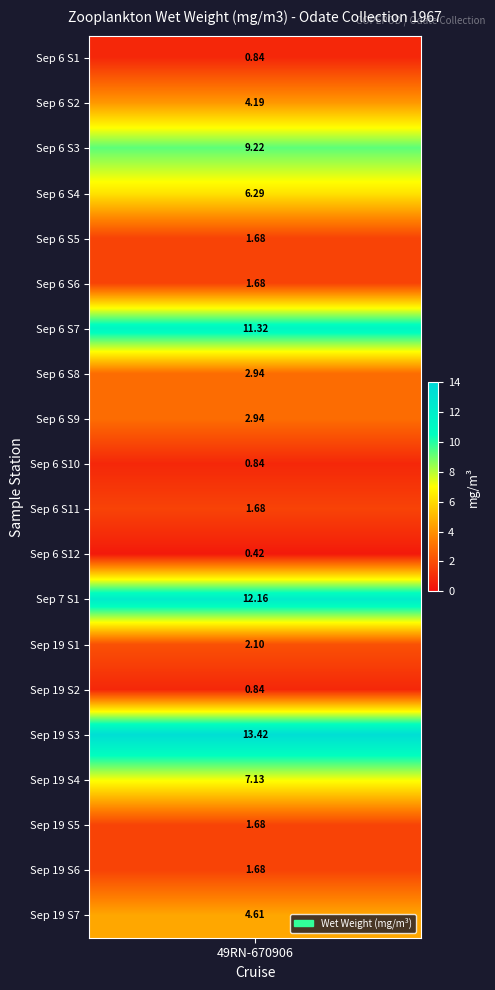

What is the difference between the maximum and minimum values?

13.0